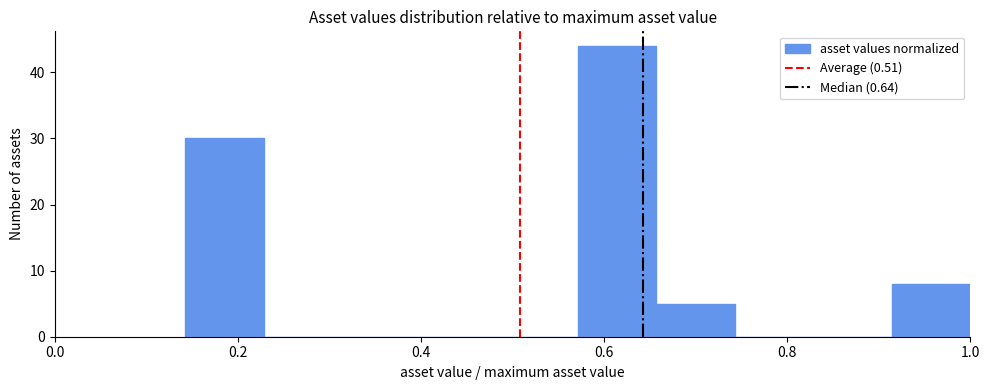

Reading left to right, transcribe this chart: for each bar, give the range it covers on the x-axis and its height. Neither the bar edges nor the heights are printed on the chart, so give them approximately, as read against the axes.

0.14 to 0.22: 30
0.22 to 0.32: 0
0.32 to 0.40: 0
0.40 to 0.48: 0
0.48 to 0.58: 0
0.58 to 0.66: 44
0.66 to 0.74: 5
0.74 to 0.82: 0
0.82 to 0.92: 0
0.92 to 1.00: 8